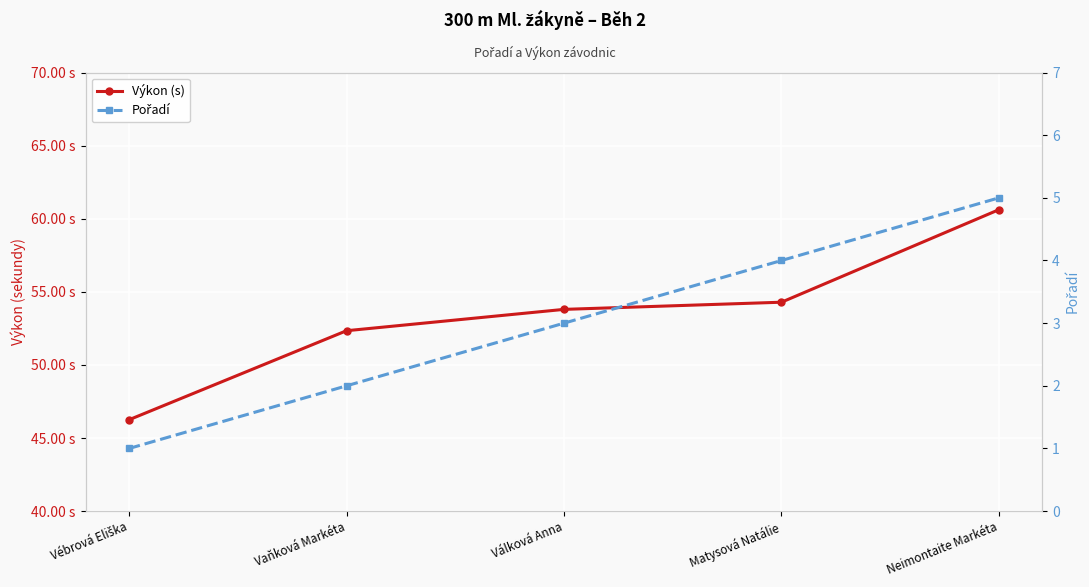

How many lines are shown in the chart?

2